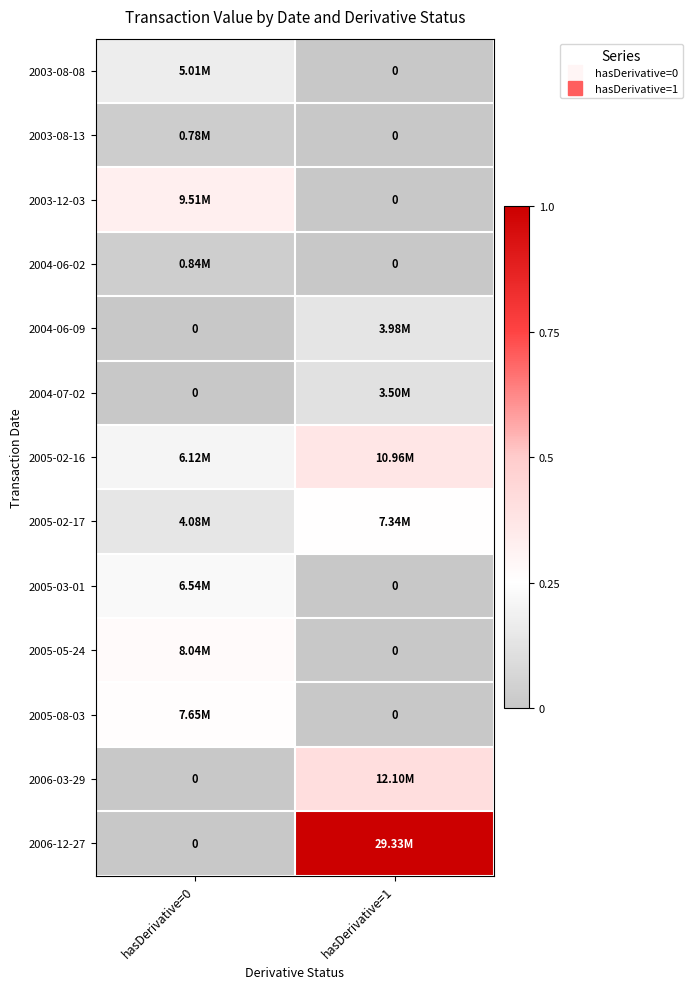

Which series changed the most between hasDerivative=0 and hasDerivative=1?

2006-12-27